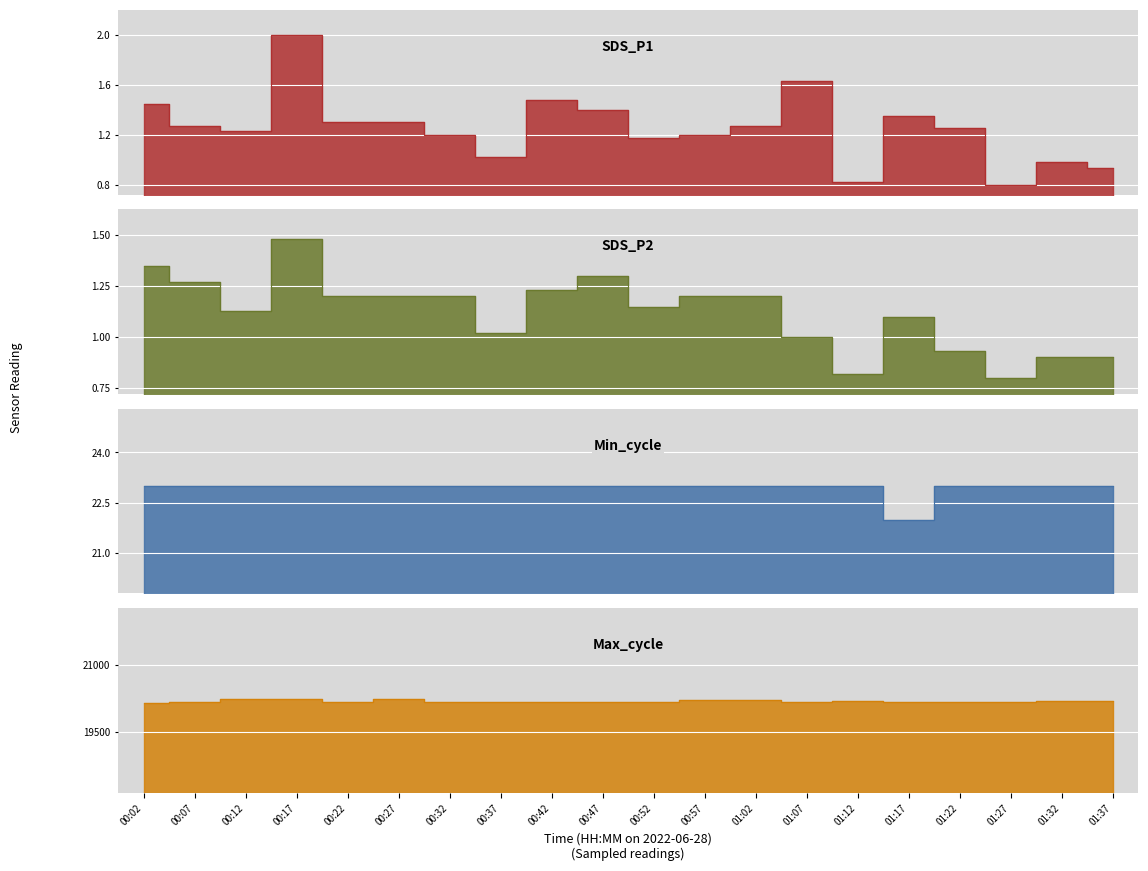

What is the lowest value of the SDS_P2 series?

0.8